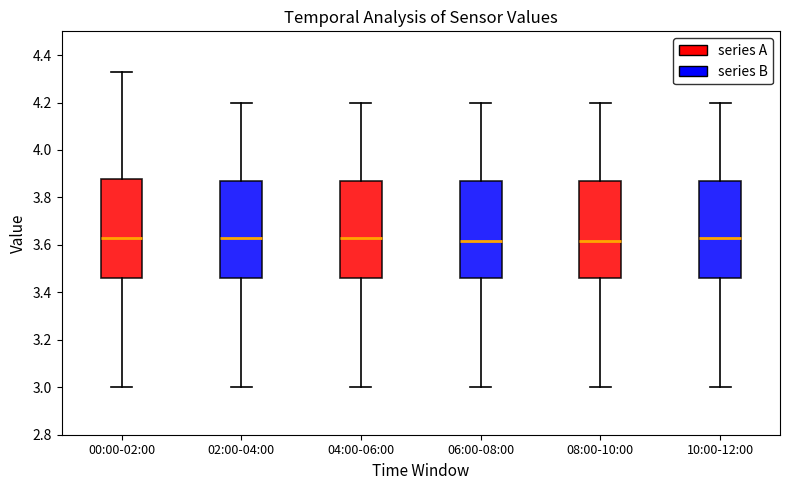

Reading left to right, transcribe this box plot: for each box, give where its median line is, the range the box spans, and where its two whiskers end, as read against the y-axis. The values are not printed on the chart, so give them approximately, as read against the axis.

00:00-02:00: median 3.64, box 3.46 to 3.88, whiskers 3.00 to 4.34
02:00-04:00: median 3.64, box 3.46 to 3.88, whiskers 3.00 to 4.20
04:00-06:00: median 3.64, box 3.46 to 3.88, whiskers 3.00 to 4.20
06:00-08:00: median 3.62, box 3.46 to 3.88, whiskers 3.00 to 4.20
08:00-10:00: median 3.62, box 3.46 to 3.88, whiskers 3.00 to 4.20
10:00-12:00: median 3.64, box 3.46 to 3.88, whiskers 3.00 to 4.20